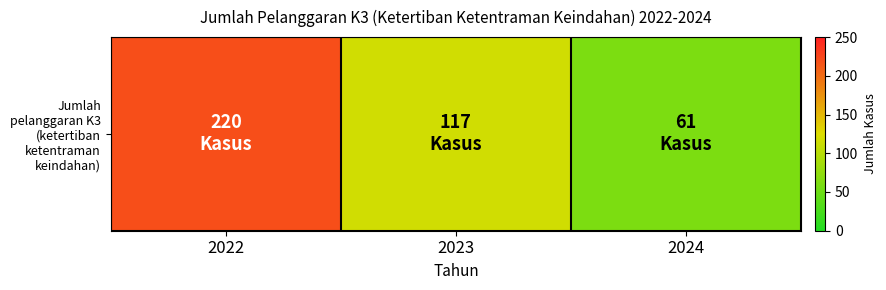

What is the greatest value displayed?

220